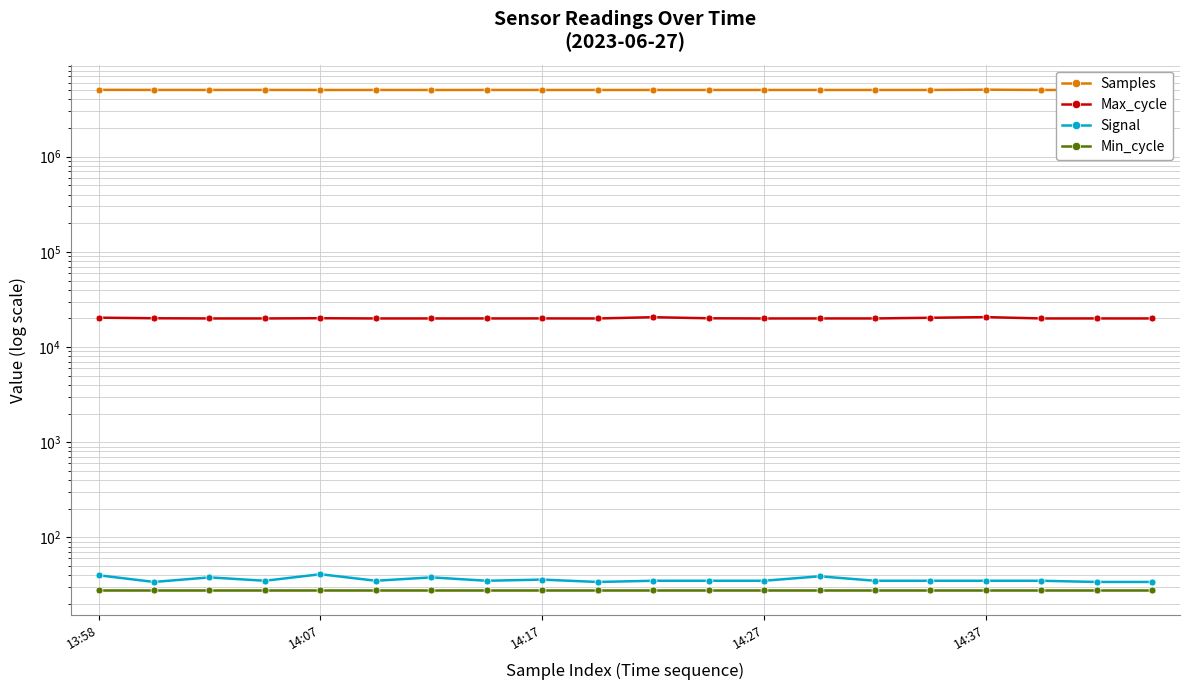

Where is the first local minimum for Samples?

14:17